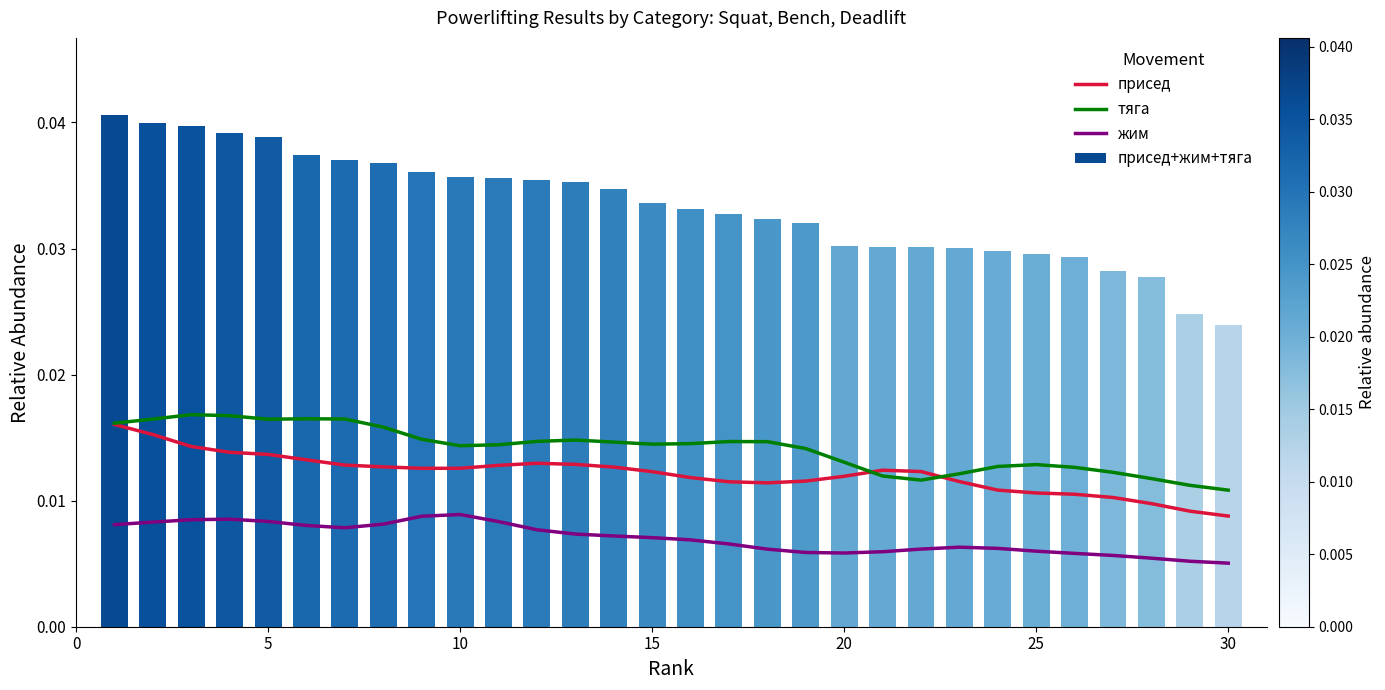

Is the value of присед at 20 greater than the value of жим at 20?

Yes